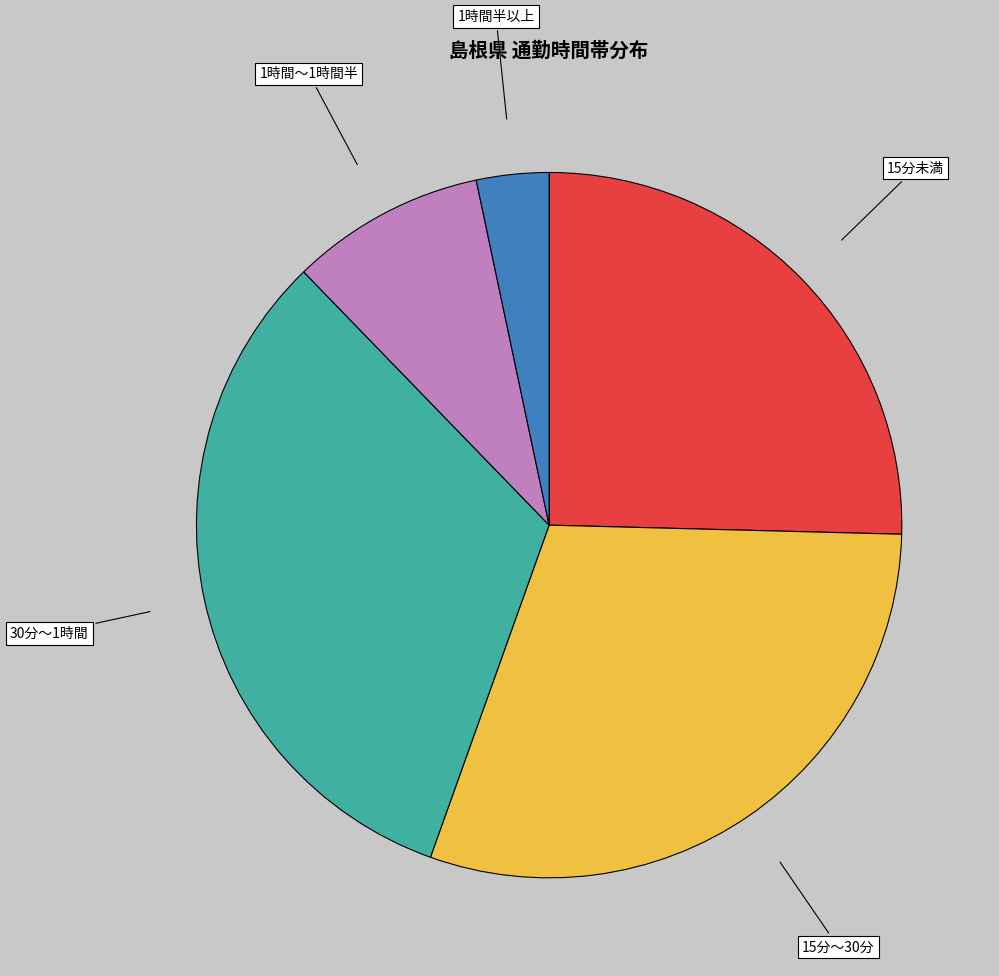

How many segments does this pie chart have?

5